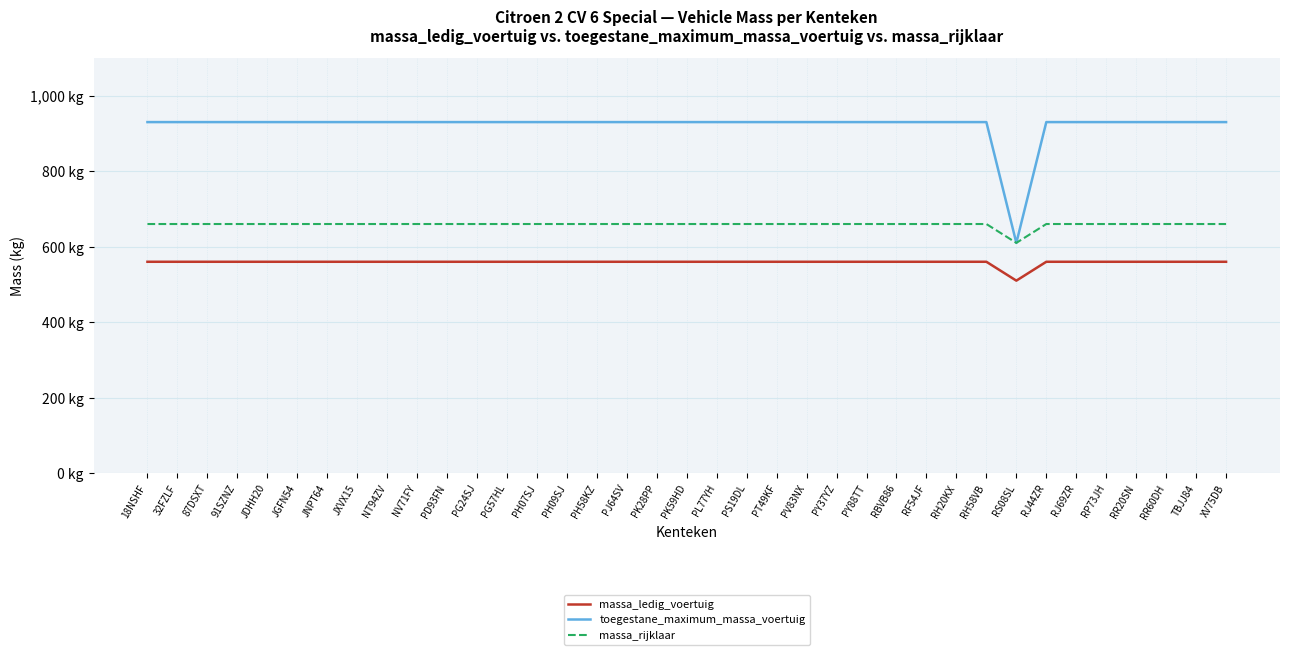

True or false: massa_ledig_voertuig and massa_rijklaar cross at least once.

False